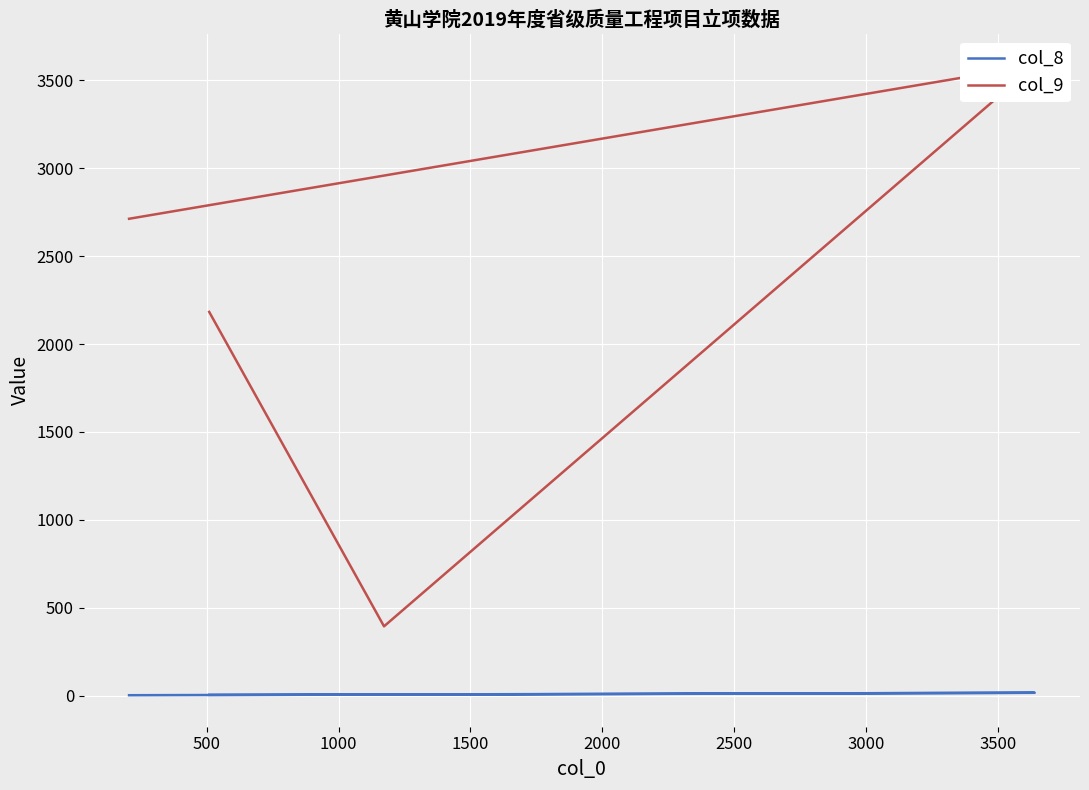

What is the value of the col_8 point at the 2nd from the left?

5